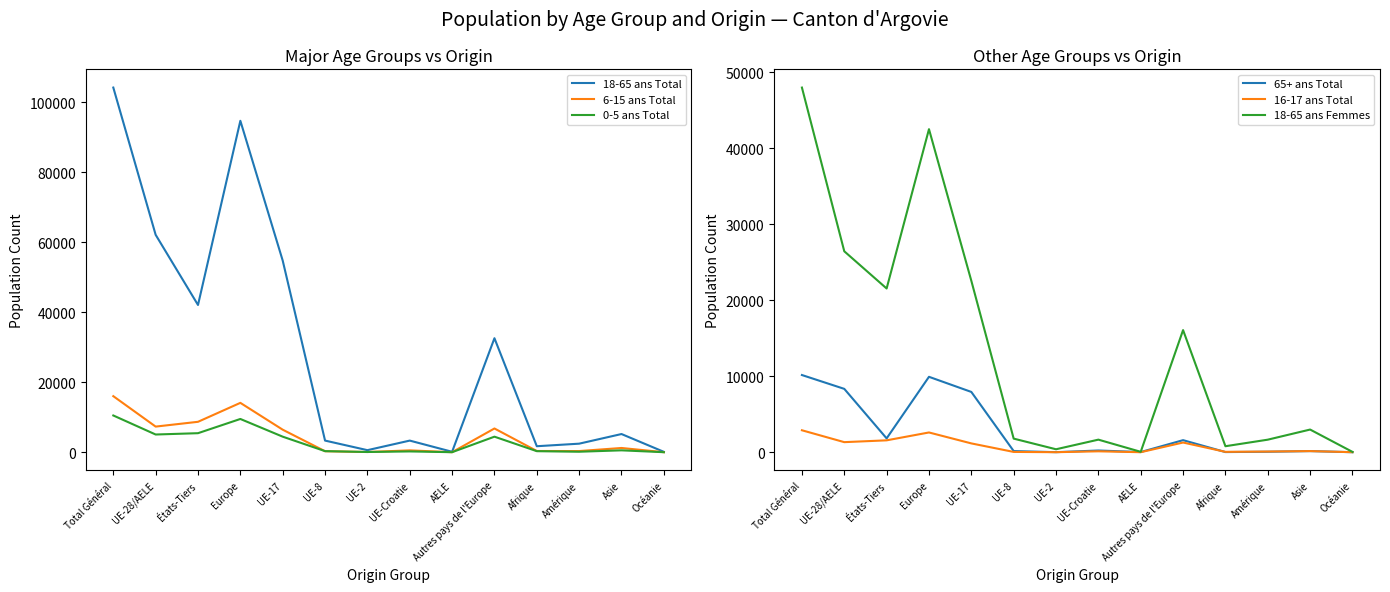

What is the sum of the 18-65 ans Femmes values at Autres pays de l'Europe and Amérique?

17725